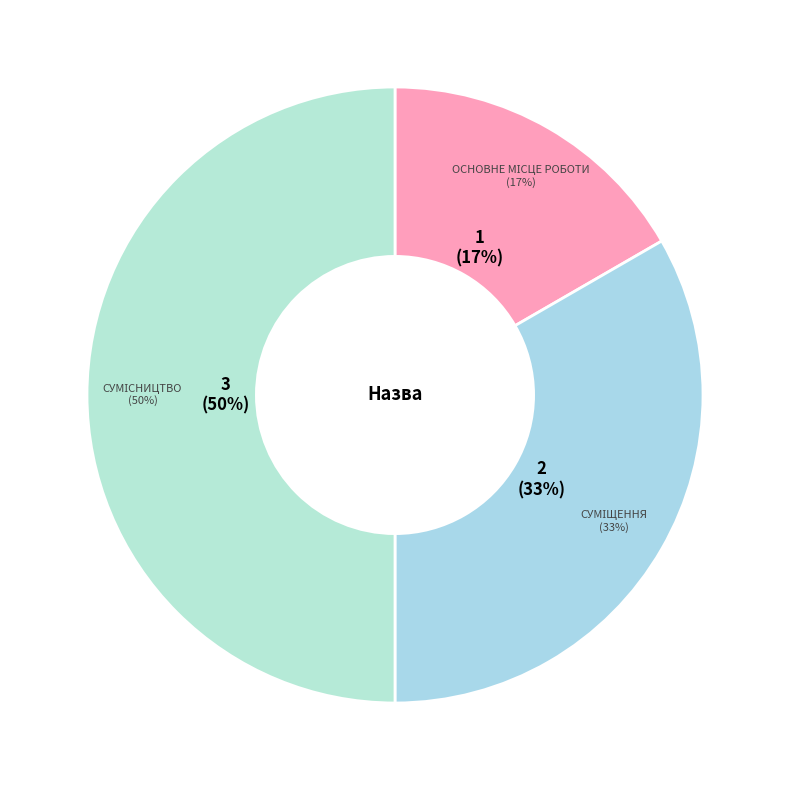

How many slices are in this pie chart?

3